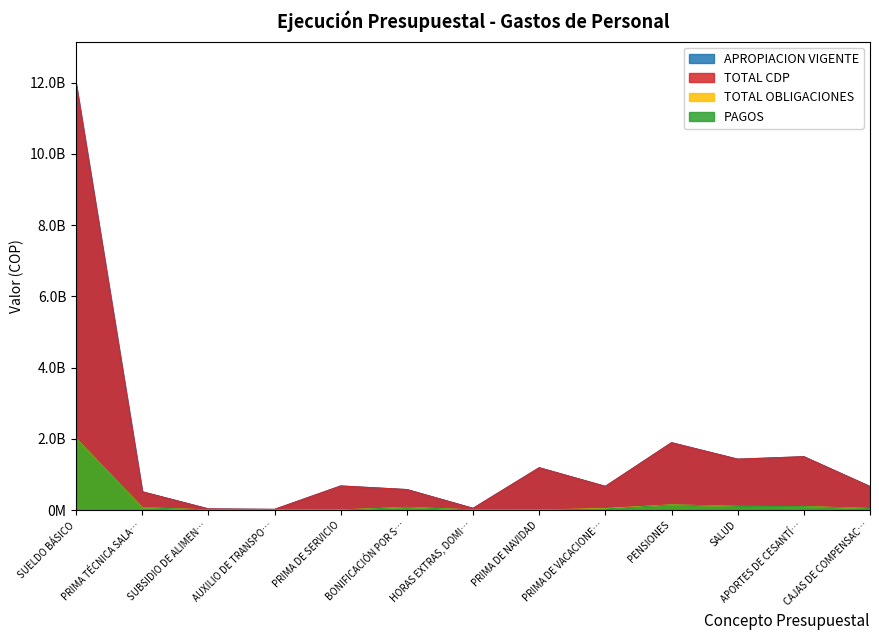

The value of PAGOS at PRIMA DE SERVICIO is 950613. True or false?

True